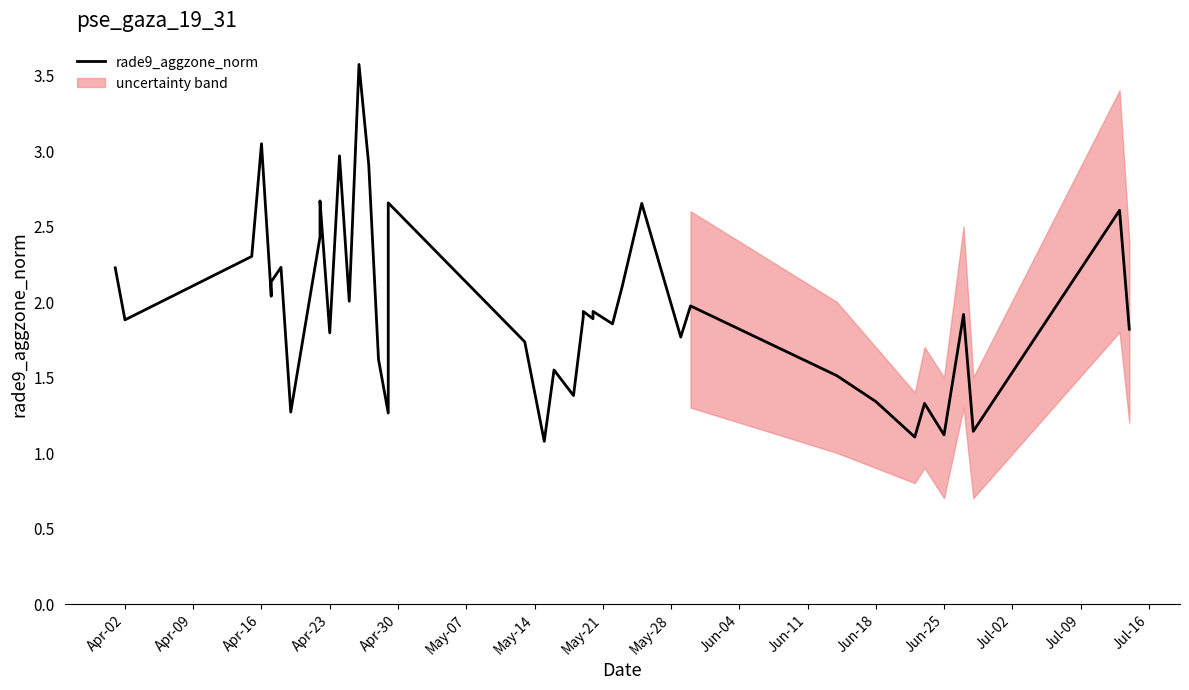

How many distinct data groups are displayed?

1